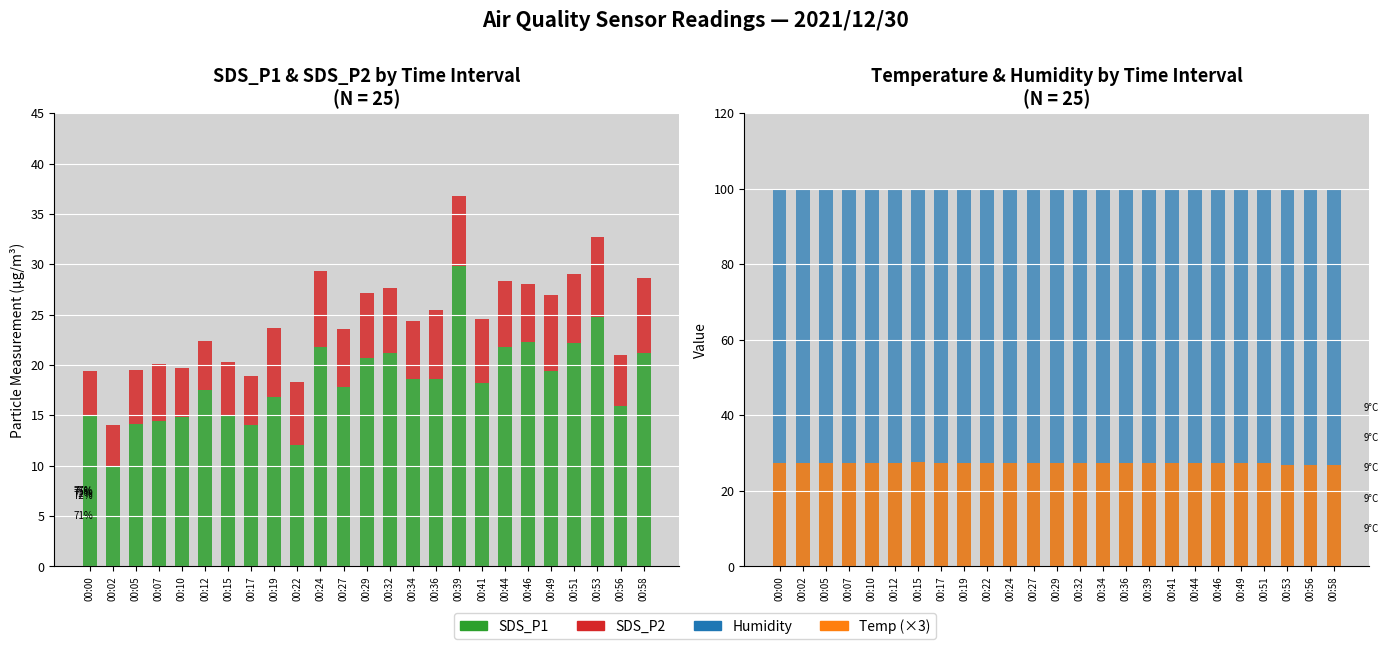

What is the approximate value of SDS_P1 at 00:49?

19.4